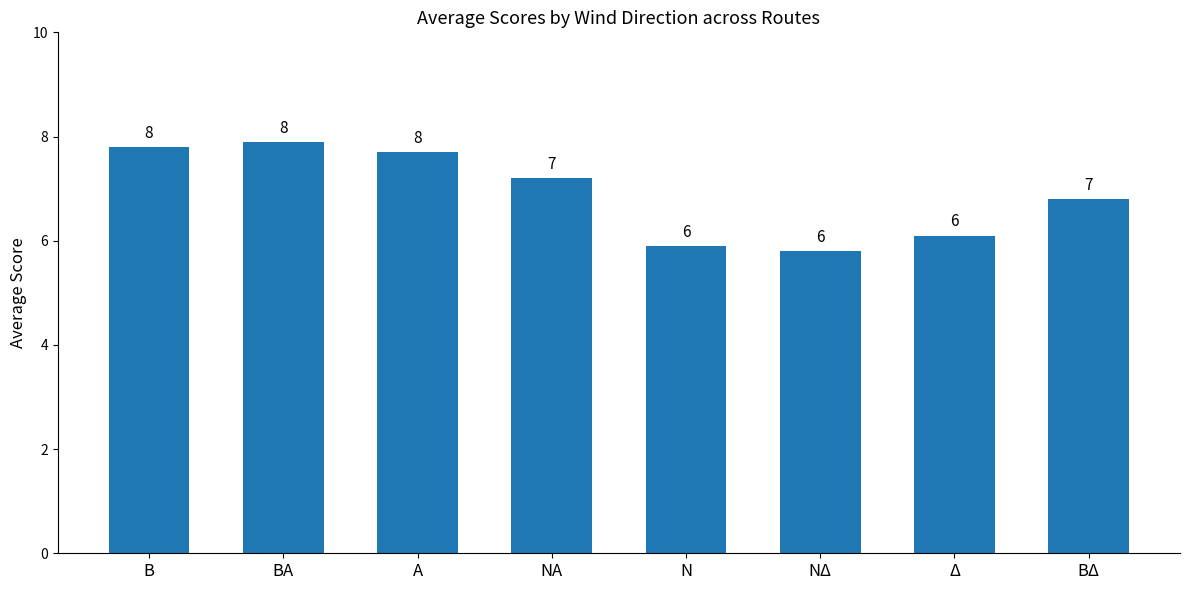

How many bars are there in total?

8